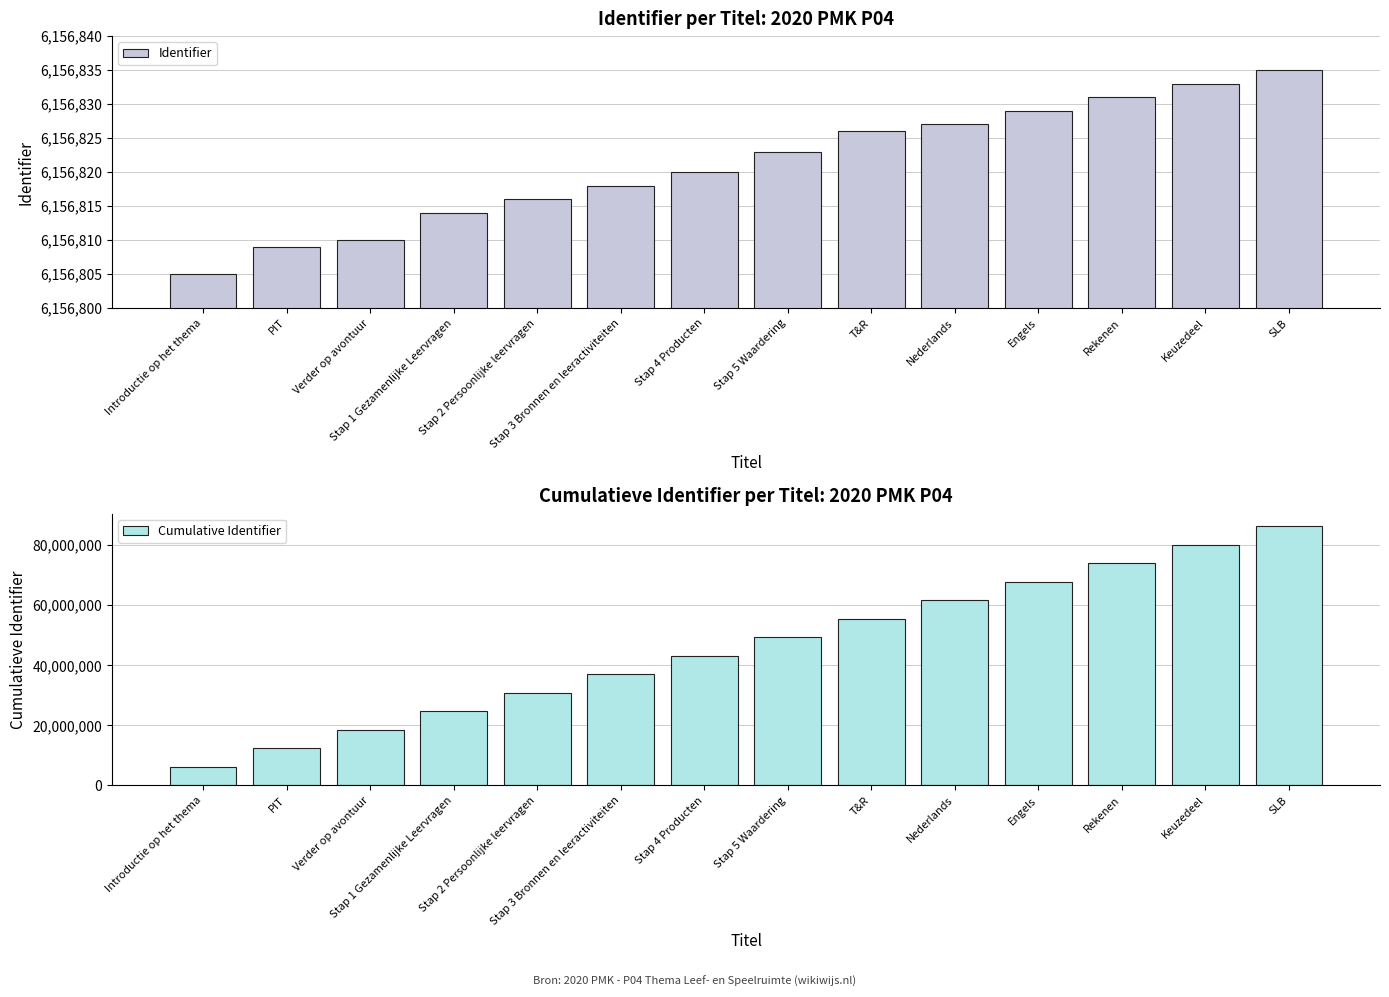

Reading left to right, extract all data points from this chart.

Identifier: 6156805	6156809	6156810	6156814	6156816	6156818	6156820	6156823	6156826	6156827	6156829	6156831	6156833	6156835
Cumulative Identifier: 6156805	12313614	18470424	24627238	30784054	36940872	43097692	49254515	55411341	61568168	67724997	73881828	80038661	86195496